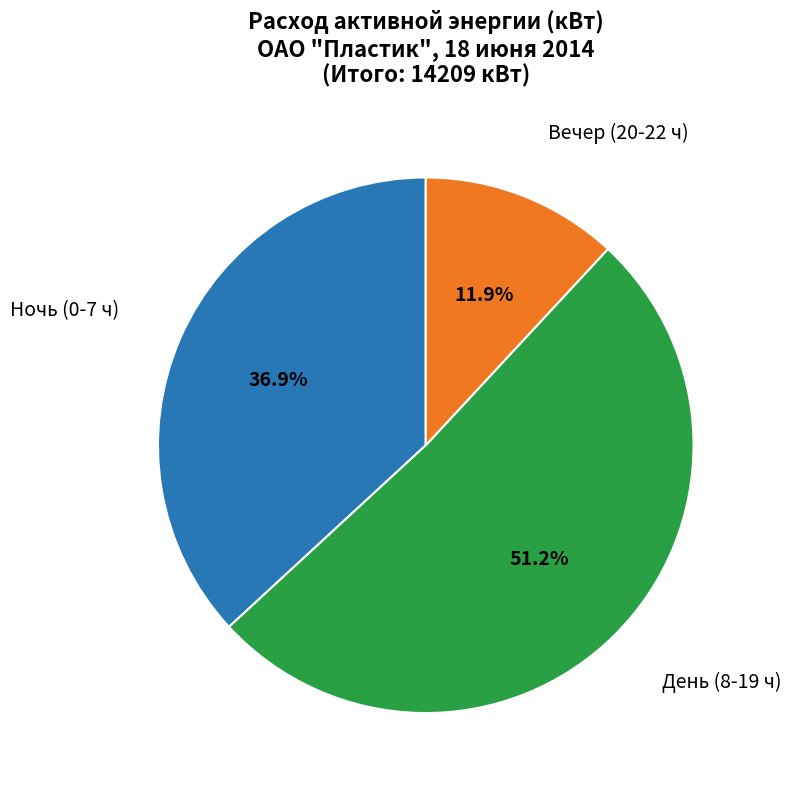

Count the number of slices in the pie.

3